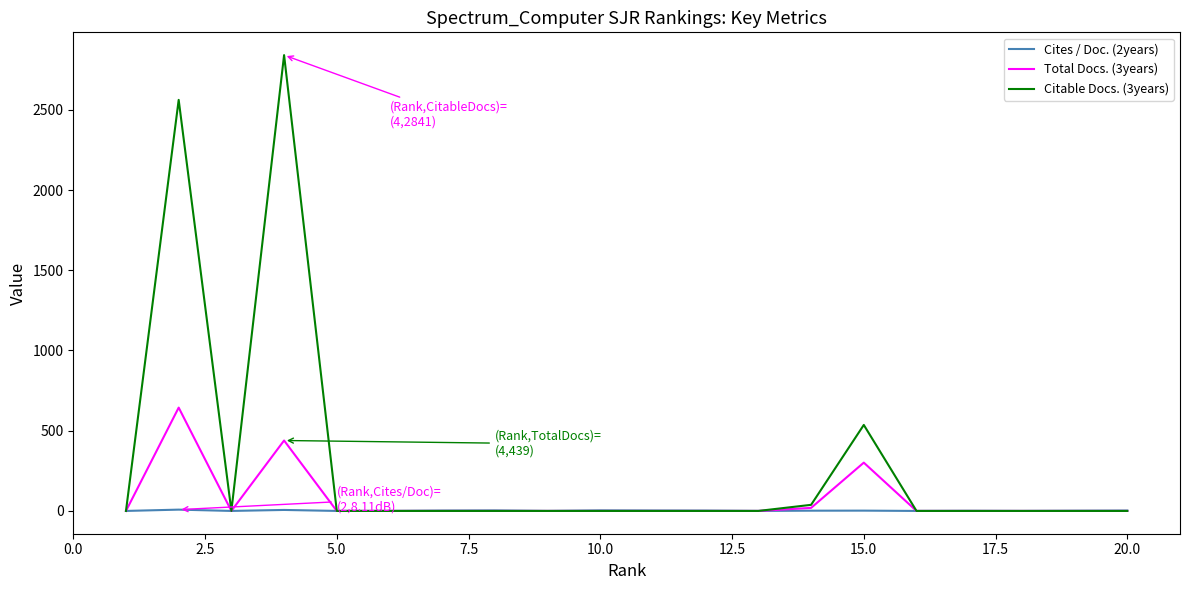

What is the maximum value shown in the chart?

2841.0